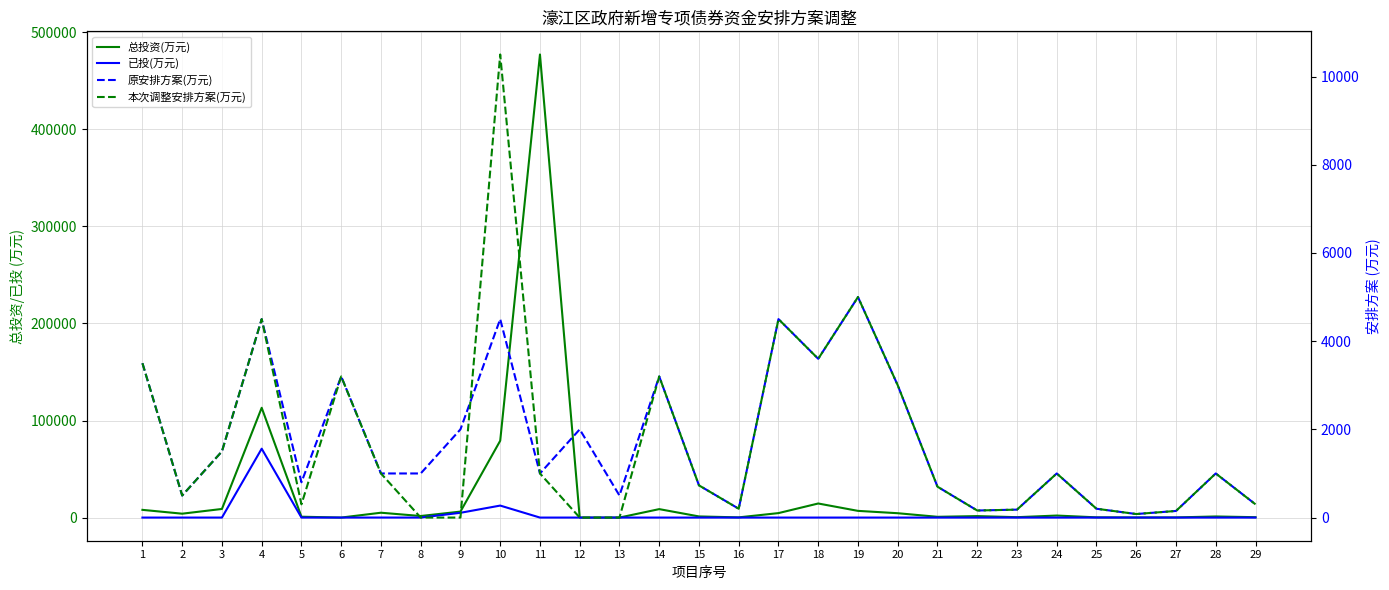

How many lines are shown in the chart?

4